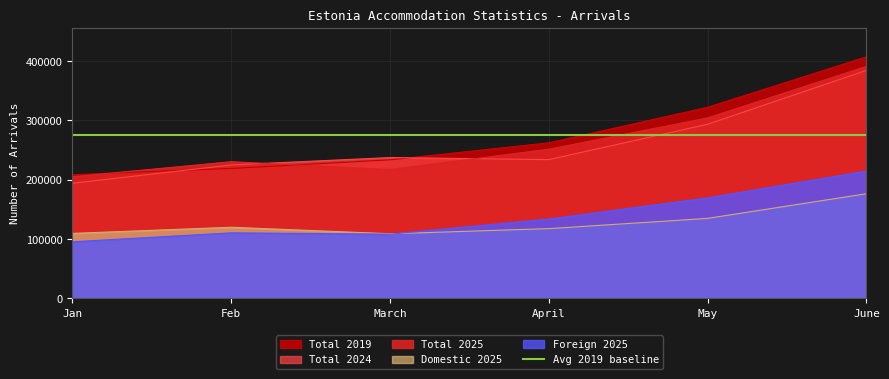

How many data points in Foreign 2025 are above 133783?

2